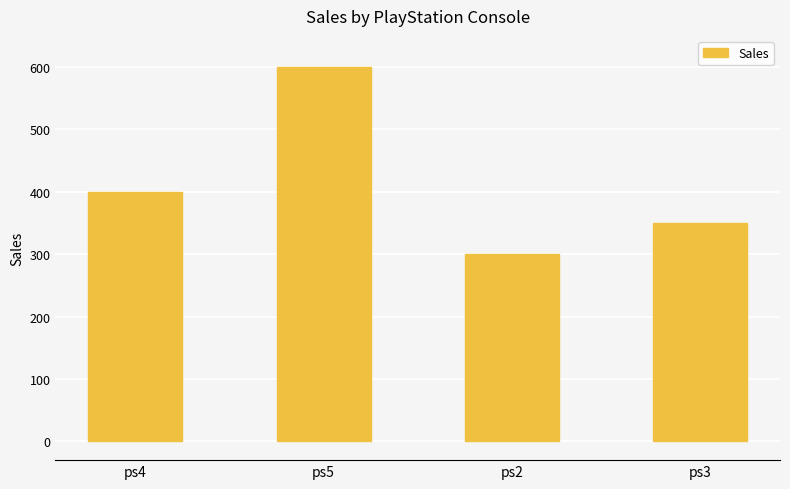

Rank the categories by value from lowest to highest.

ps2, ps3, ps4, ps5